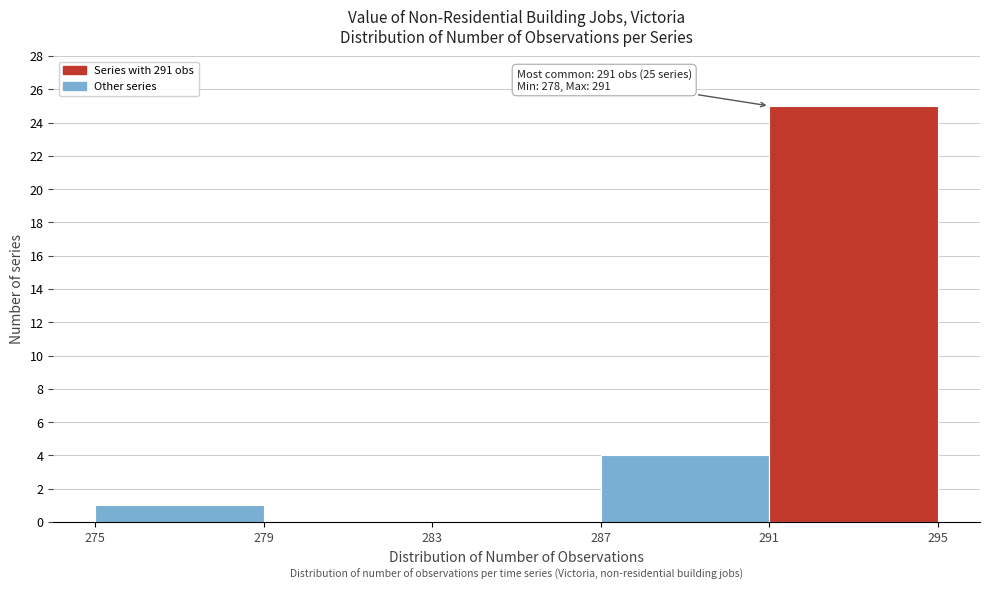

Which range on the x-axis has the tallest bar?

291 to 295